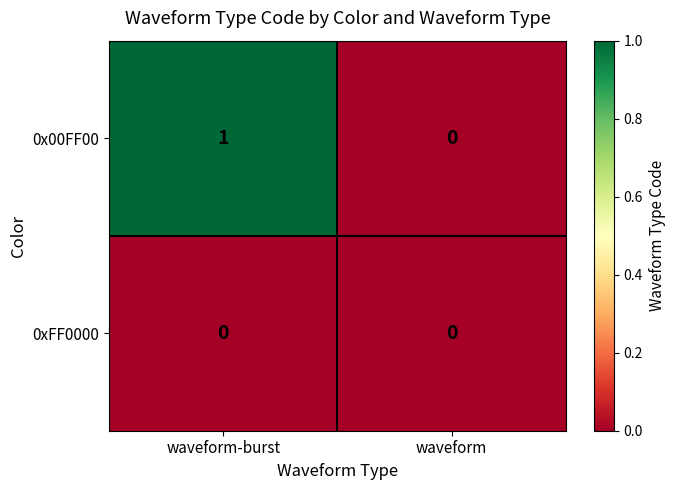

Between waveform-burst and waveform, which series saw the biggest shift?

0x00FF00